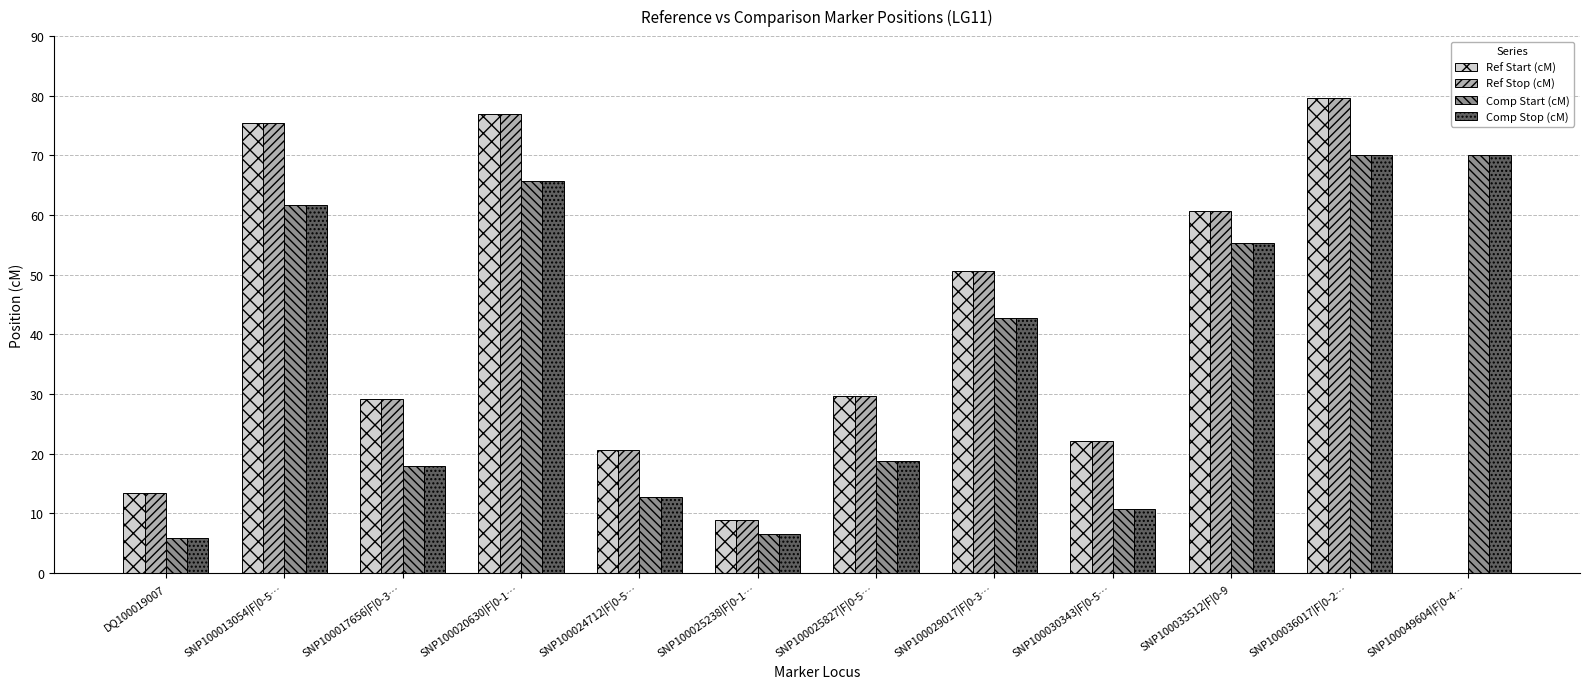

Reading left to right, transcribe all the data shown in this chart.

Ref Start (cM): 13.4	75.4	29.1	76.9	20.7	9.0	29.6	50.7	22.1	60.7	79.6	0.0
Ref Stop (cM): 13.4	75.4	29.1	76.9	20.7	9.0	29.6	50.7	22.1	60.7	79.6	0.0
Comp Start (cM): 5.9	61.7	17.9	65.6	12.7	6.5	18.8	42.7	10.7	55.3	70.1	70.1
Comp Stop (cM): 5.9	61.7	17.9	65.6	12.7	6.5	18.8	42.7	10.7	55.3	70.1	70.1